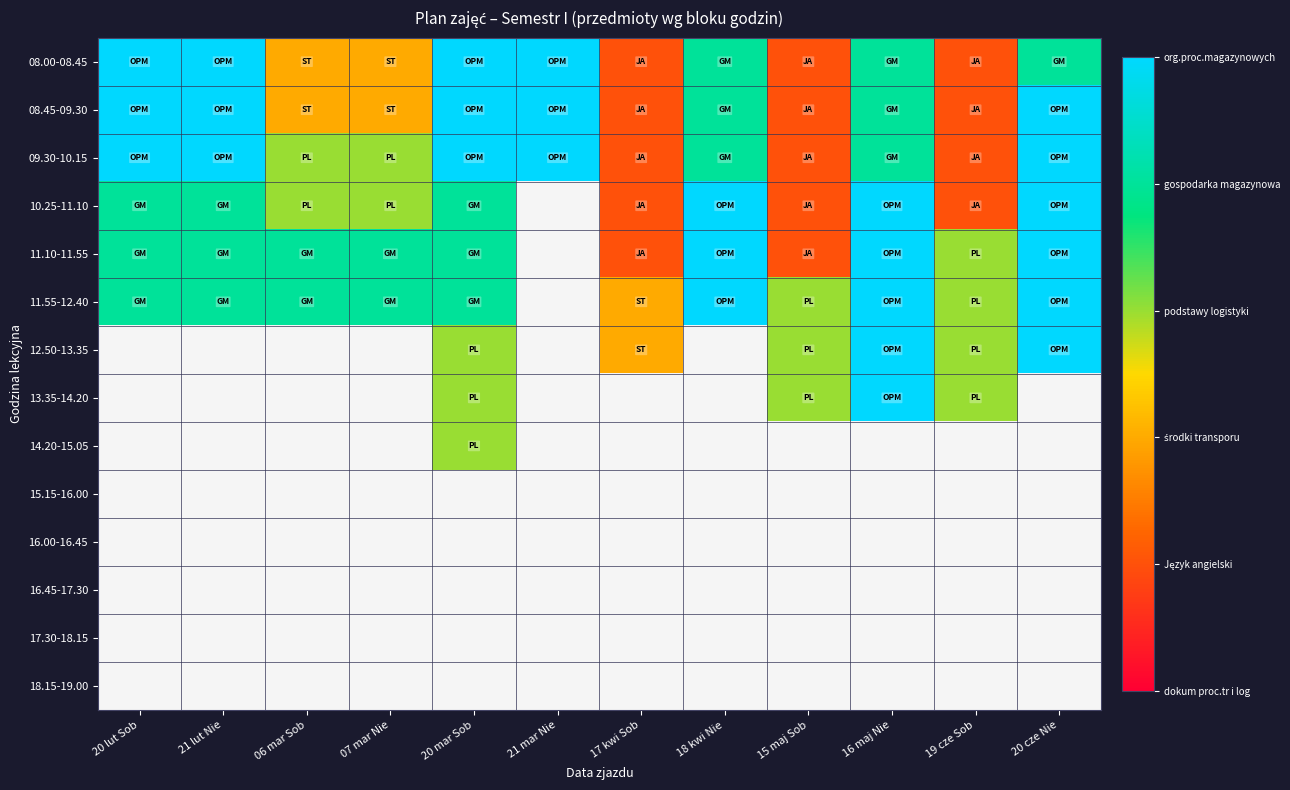

Between 19 cze Sob and 20 cze Nie, which is larger?

20 cze Nie